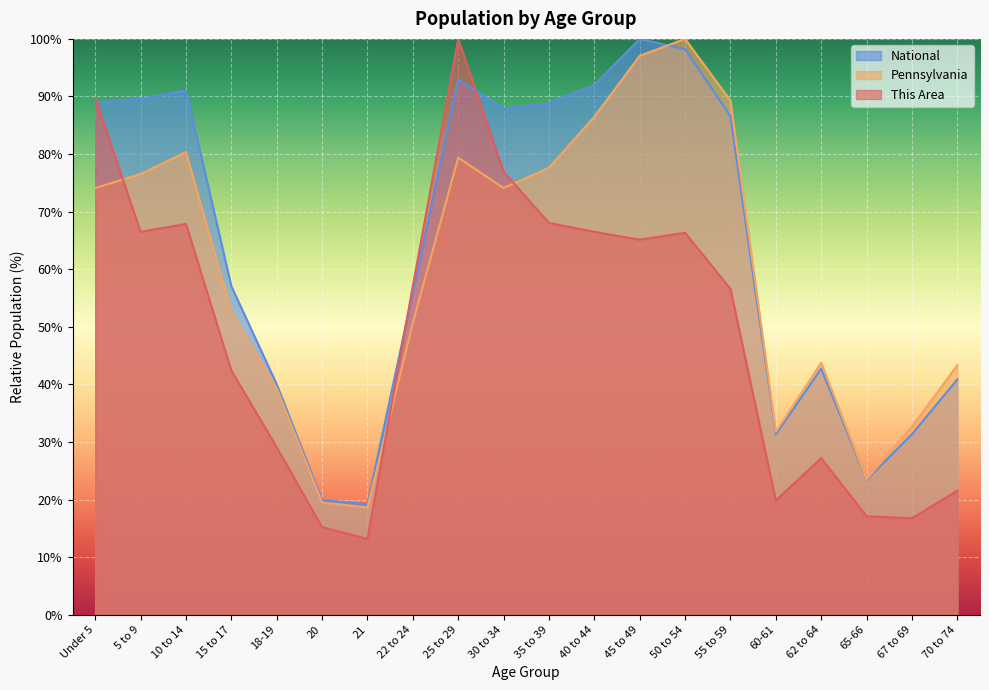

Reading left to right, what are all the values shown in this chart?

This Area: 89.7	66.5	67.9	42.4	29.1	15.2	13.2	57.1	100.0	76.9	68.0	66.5	65.1	66.3	56.6	19.8	27.2	17.1	16.8	21.5
Pennsylvania: 74.1	76.5	80.3	52.6	39.3	19.5	18.6	50.7	79.4	74.1	77.6	86.5	97.1	100.0	89.3	31.7	43.7	23.5	32.6	43.3
National: 89.0	89.6	91.1	57.0	40.0	19.9	19.2	56.0	92.9	87.9	88.9	92.0	100.0	98.2	86.6	31.3	42.7	23.4	31.3	40.9